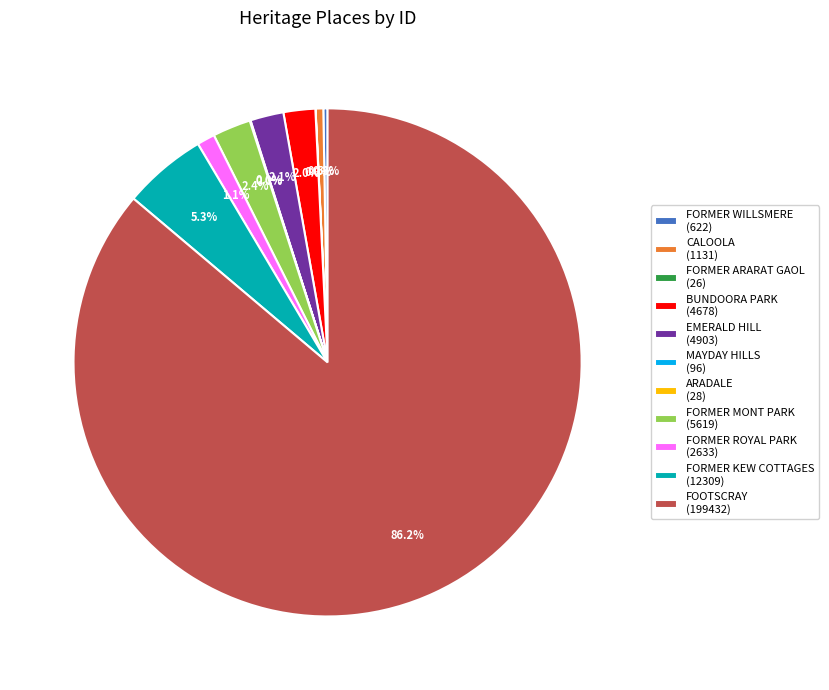

Which category accounts for the majority?

FOOTSCRAY (199432)